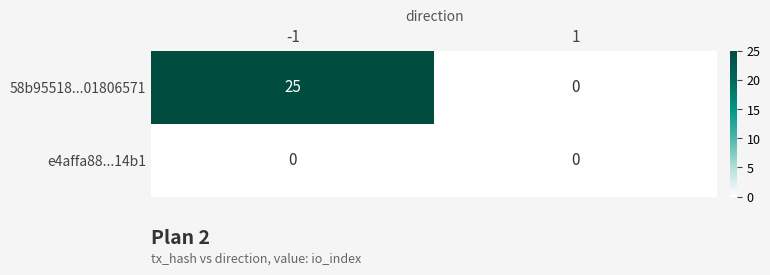

List the series in order of their peak value, lowest first.

e4affa88...14b1, 58b95518...01806571